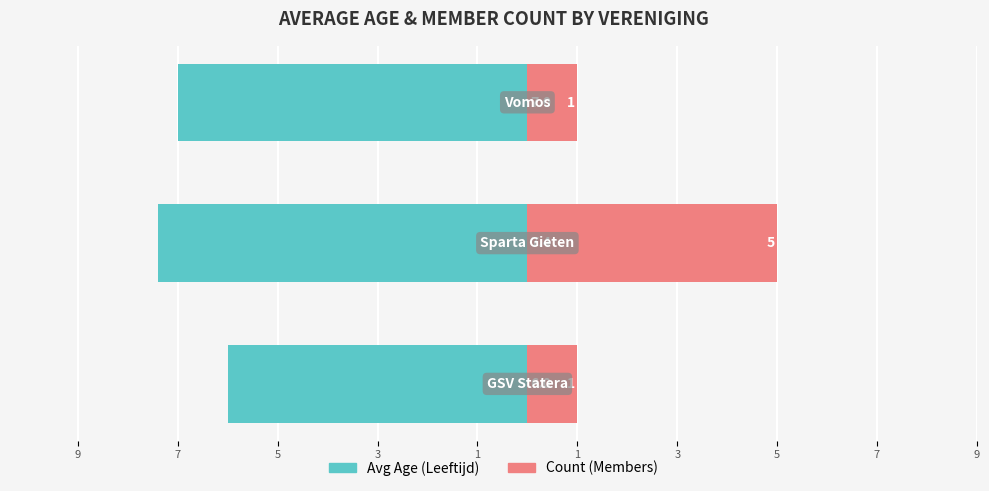

Reading right to left, extract all data points from this chart.

Avg Age: -7.0	-7.4	-6.0
Count: 1.0	5.0	1.0